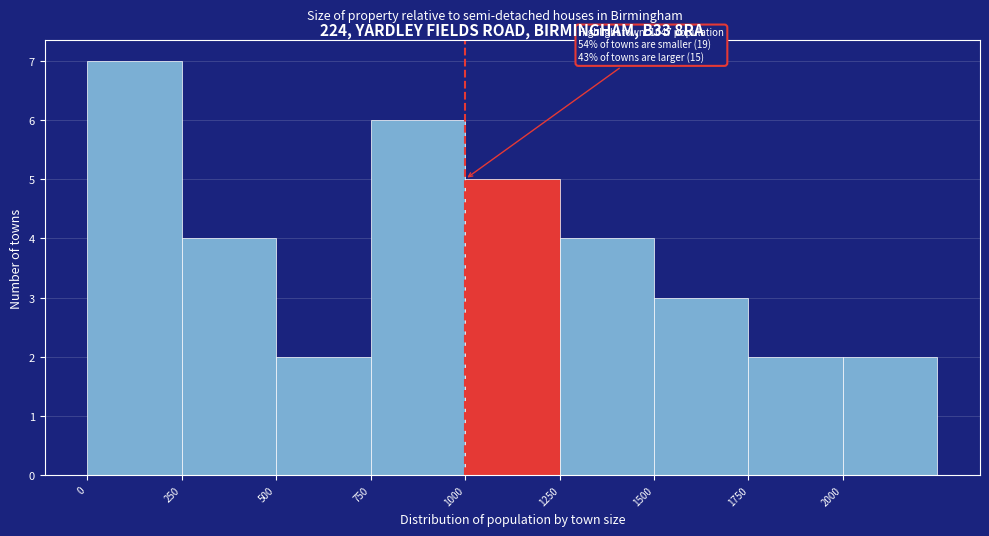

Over which range of the x-axis is the bar tallest?

0 to 250